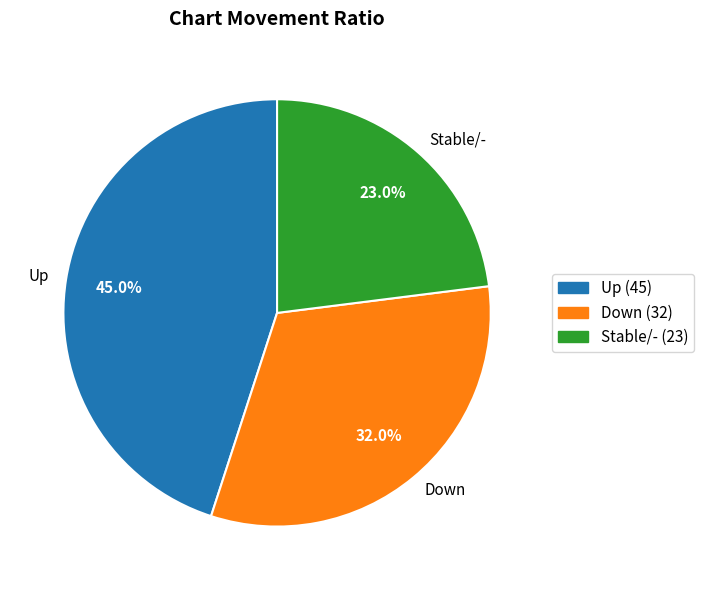

Which slice is the smallest?

Stable/-